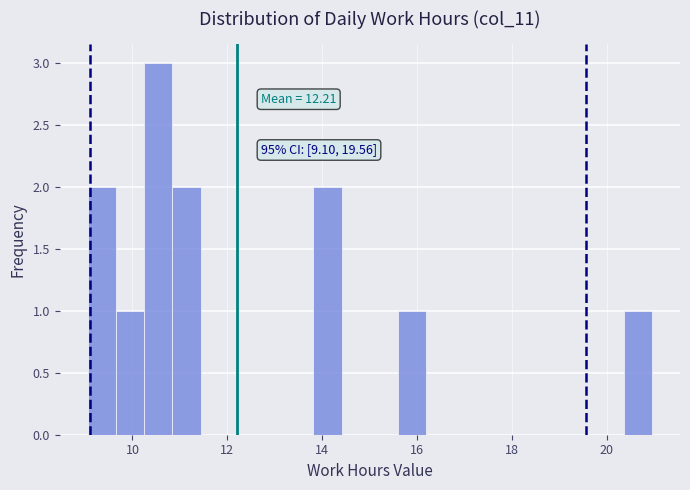

Around what value on the x-axis is the tallest bar? Give the approximate position of its centre, as read against the axis.

10.6